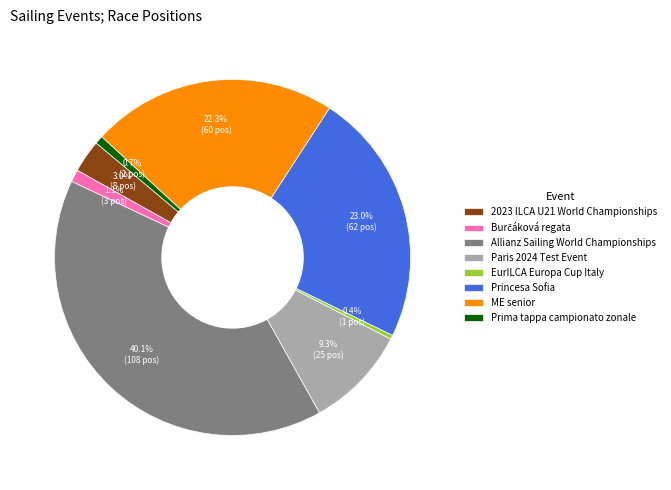

To the nearest percent, what percentage of the pie is Princesa Sofia?

23%